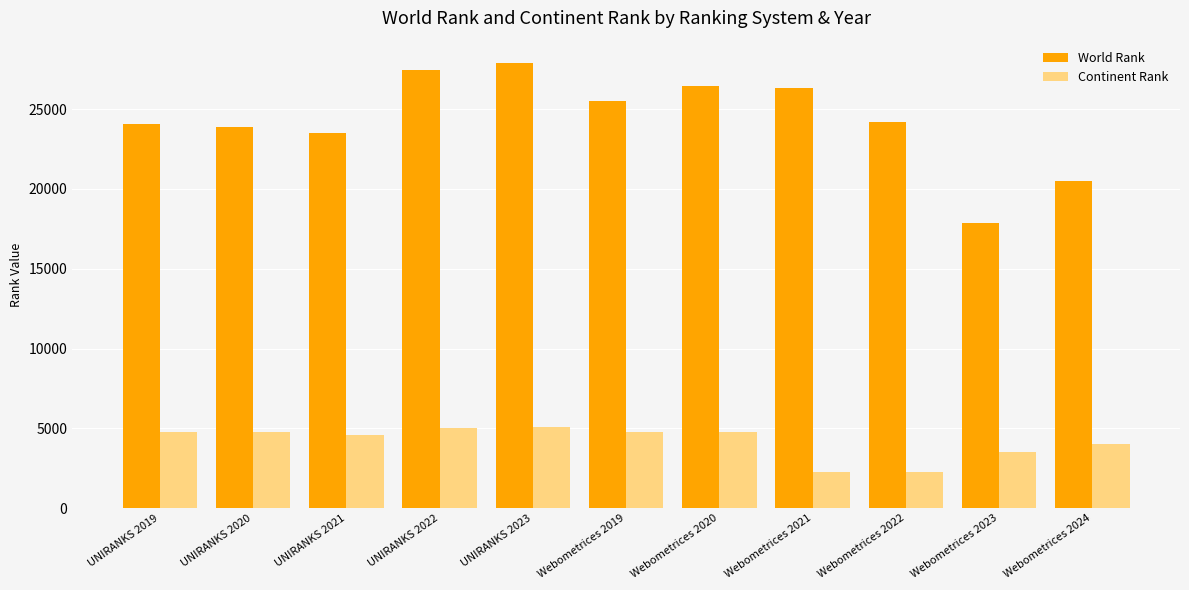

What is the maximum value for World Rank?

27894